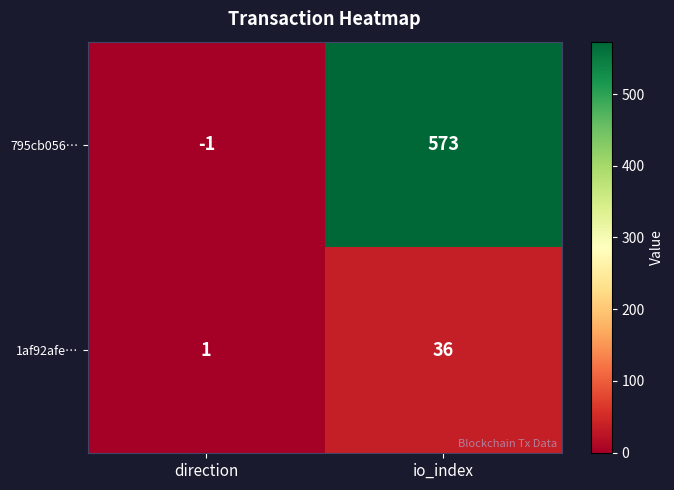

The value of 1af92afe… at io_index is 20. True or false?

False